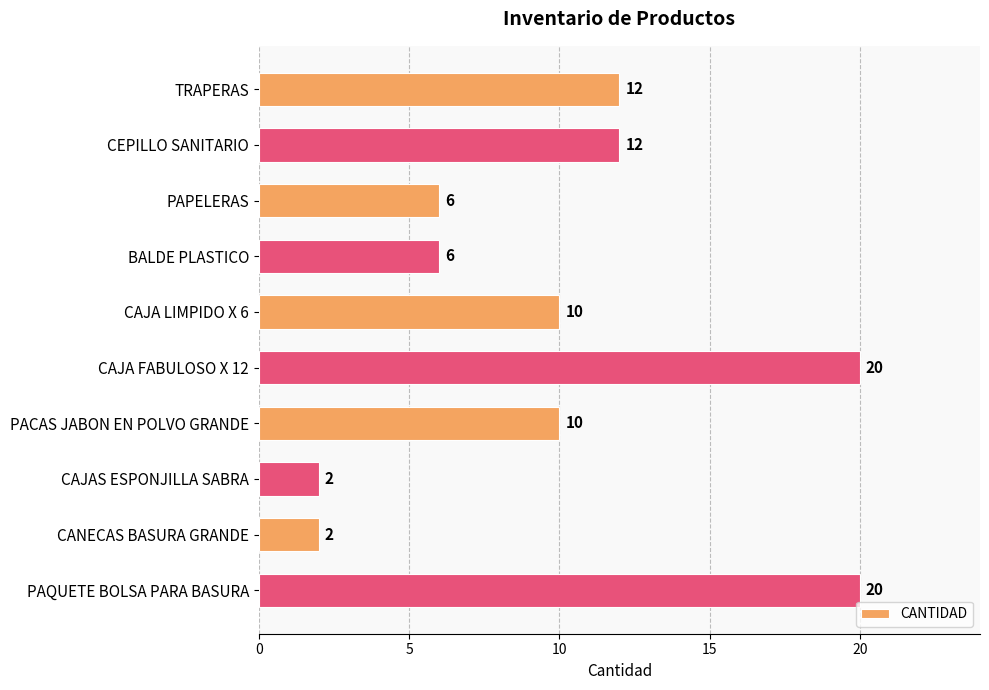

Reading top to bottom, extract all data points from this chart.

TRAPERAS=12	CEPILLO SANITARIO=12	PAPELERAS=6	BALDE PLASTICO=6	CAJA LIMPIDO X 6=10	CAJA FABULOSO X 12=20	PACAS JABON EN POLVO GRANDE=10	CAJAS ESPONJILLA SABRA=2	CANECAS BASURA GRANDE=2	PAQUETE BOLSA PARA BASURA=20